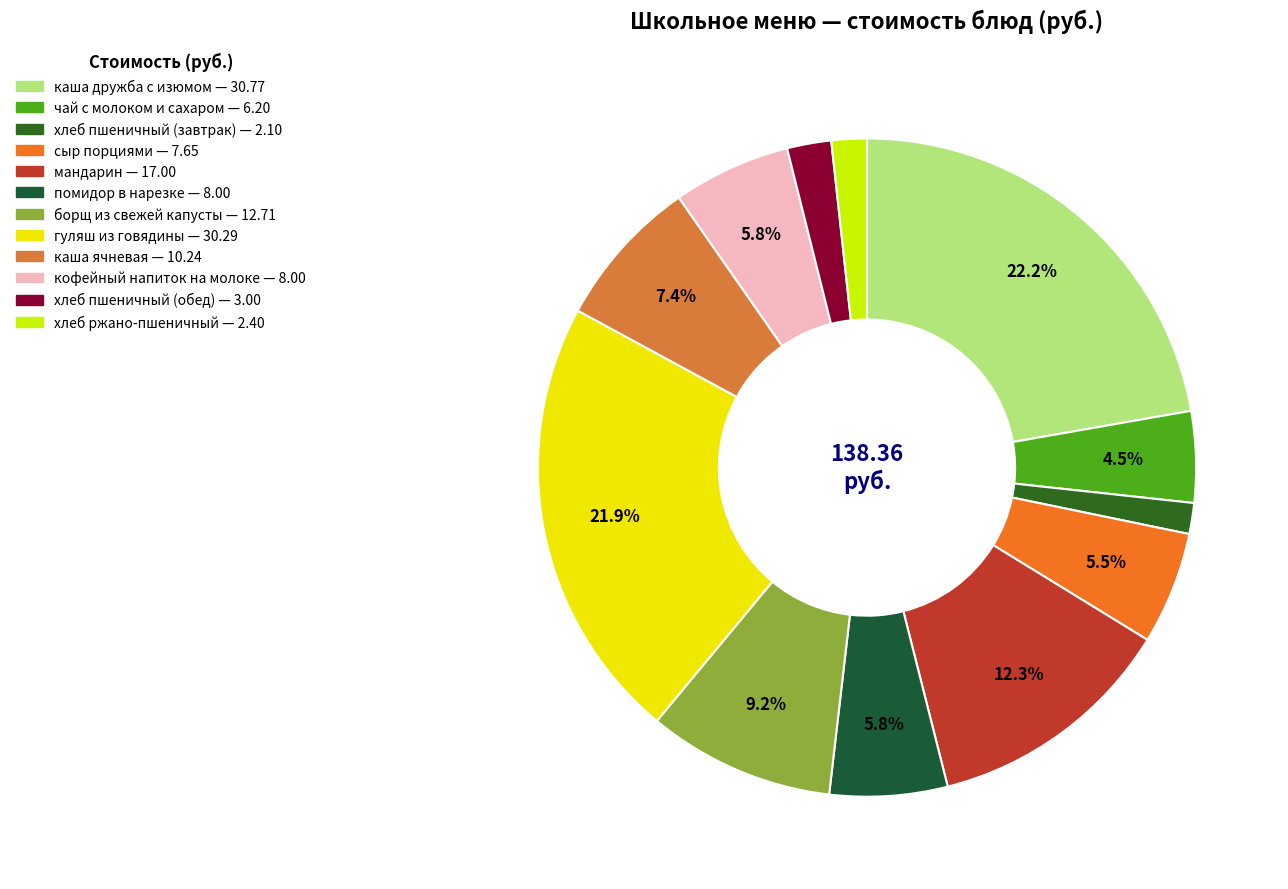

Count the number of slices in the pie.

12